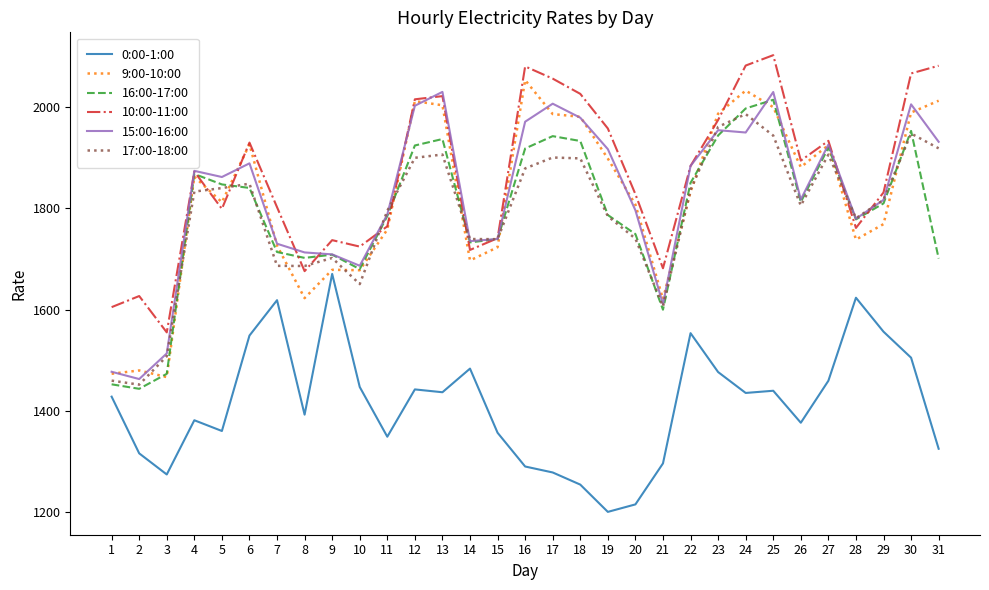

Is it true that 15:00-16:00 equals 1950.1 at 24?

True